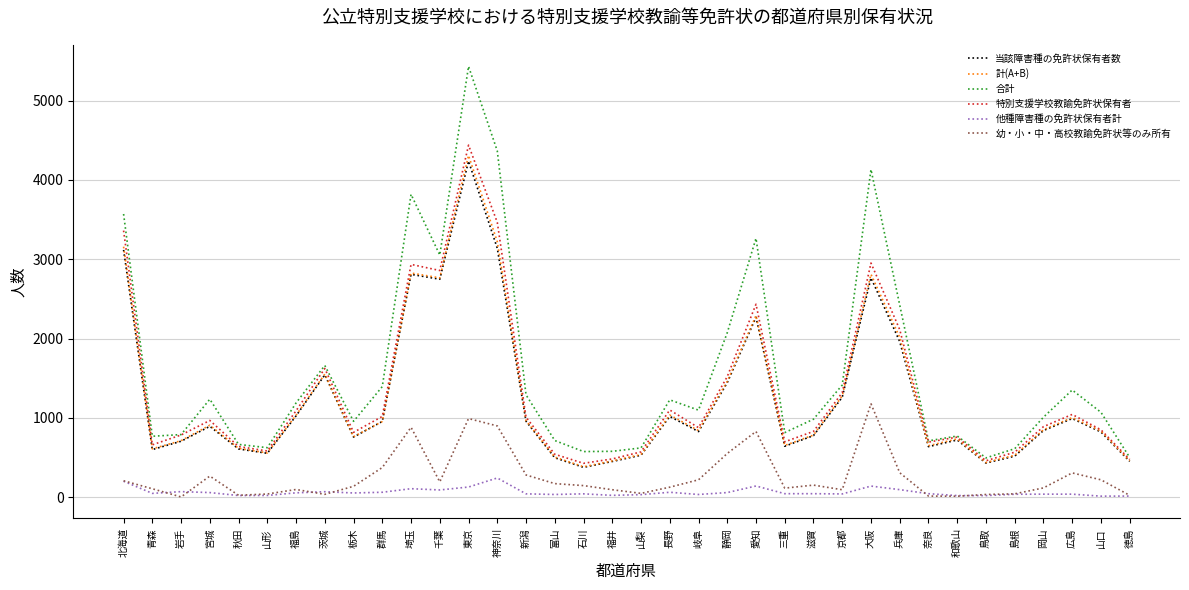

What is the lowest value of the 当該障害種の免許状保有者数 series?

378